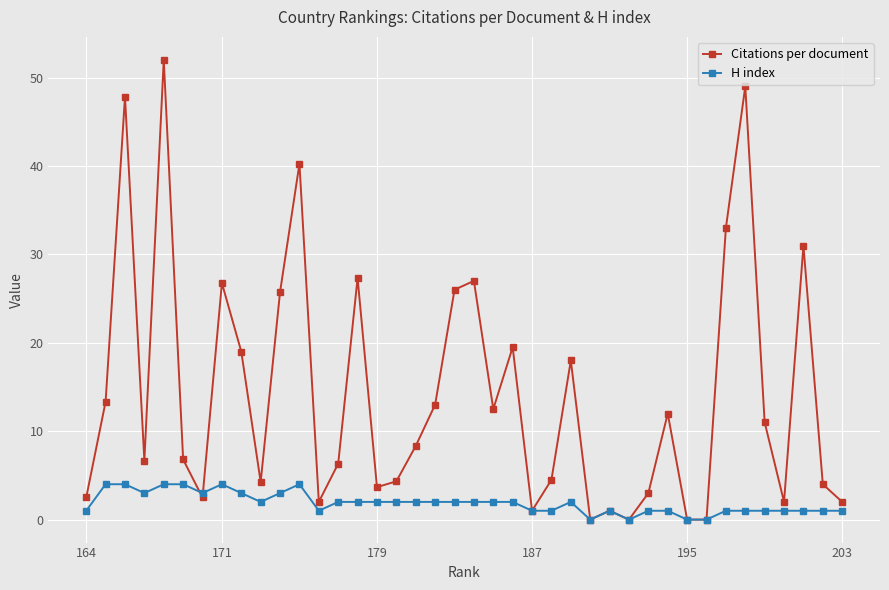

Which series has the widest spread of values?

Citations per document